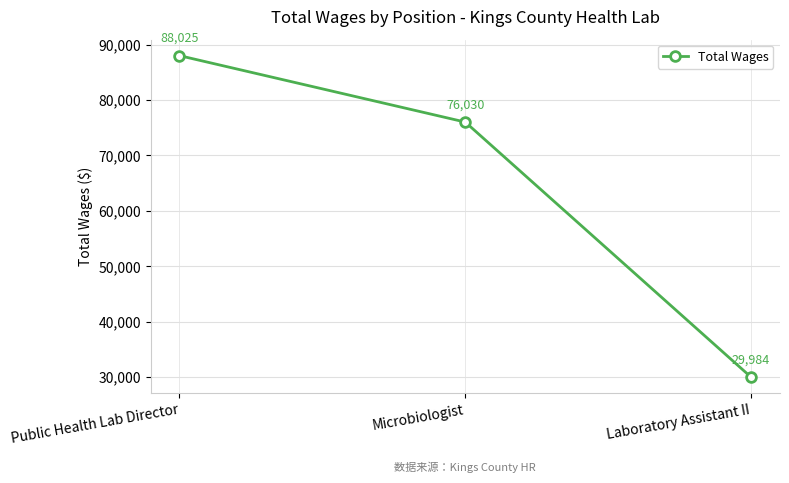

Reading left to right, transcribe all the data shown in this chart.

Public Health Lab Director=88025	Microbiologist=76030	Laboratory Assistant II=29984